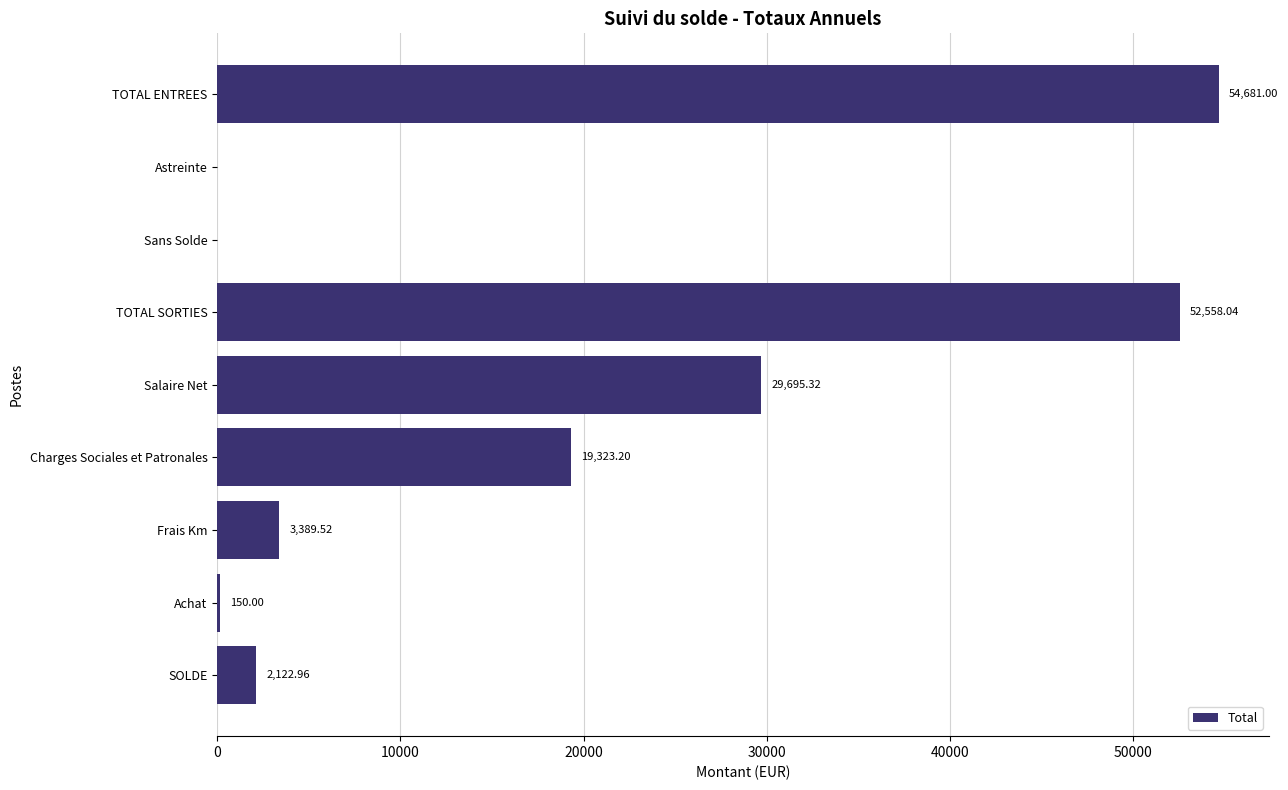

Which label corresponds to the largest value in the chart?

TOTAL ENTREES